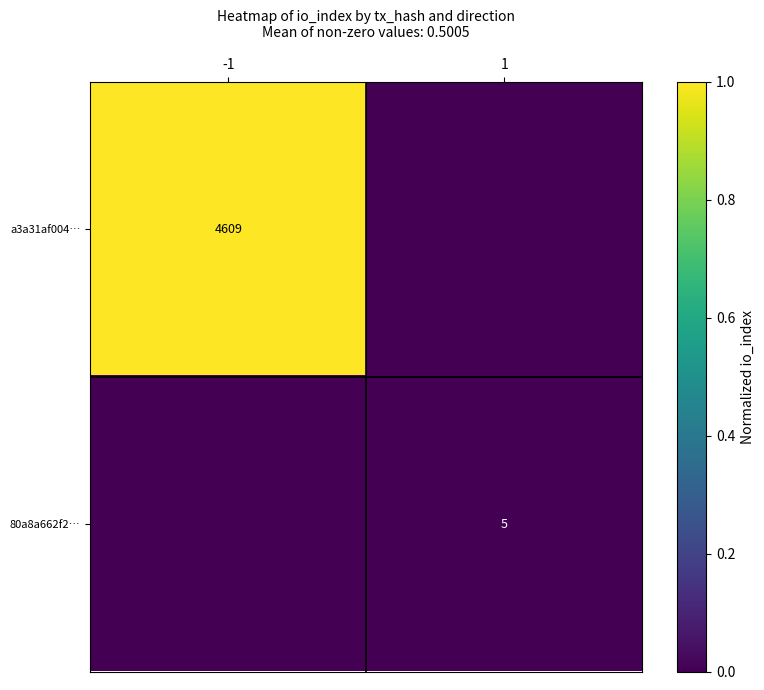

Is it true that 80a8a662f2… equals 5 at 1?

True